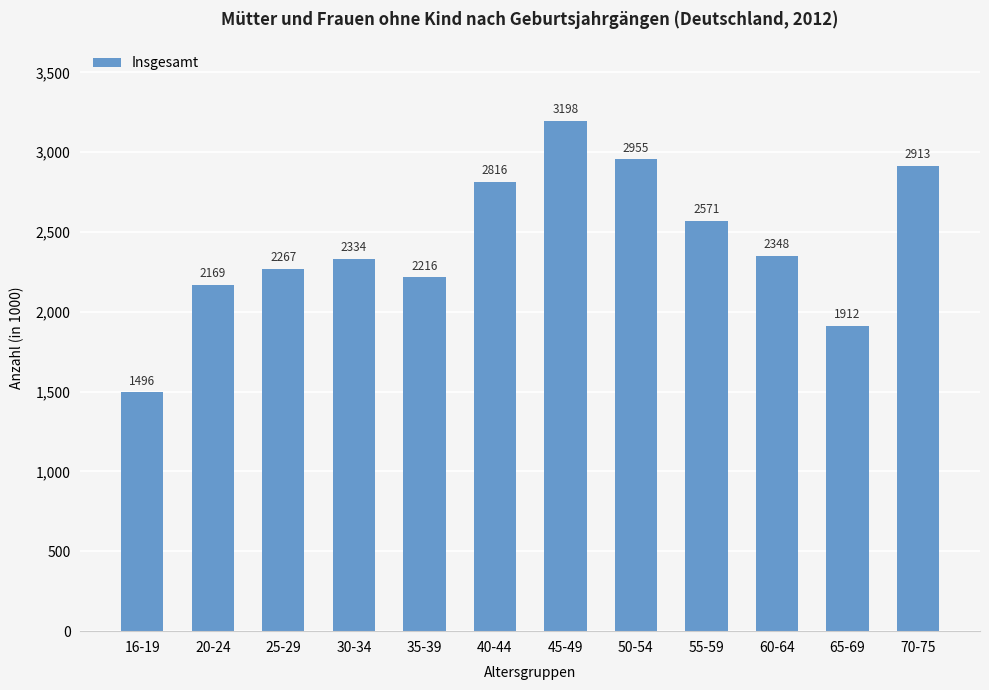

List the labels in order of value, largest first.

45-49, 50-54, 70-75, 40-44, 55-59, 60-64, 30-34, 25-29, 35-39, 20-24, 65-69, 16-19